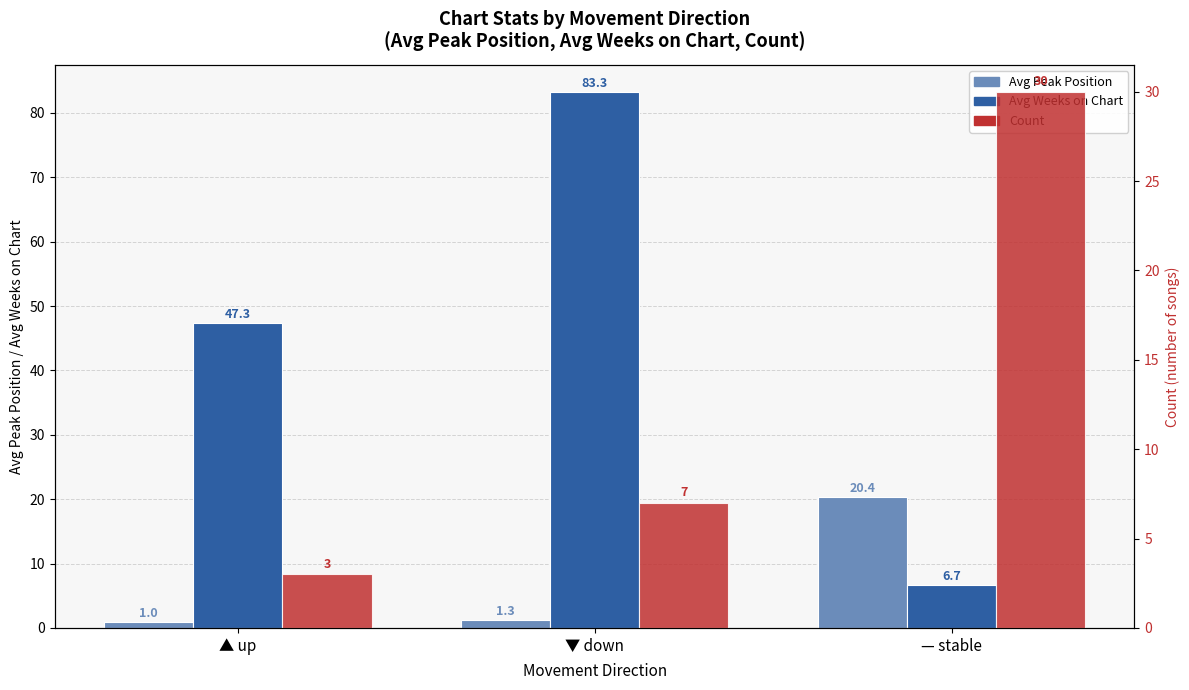

List the labels in order of Count value, smallest first.

▲ up, ▼ down, — stable